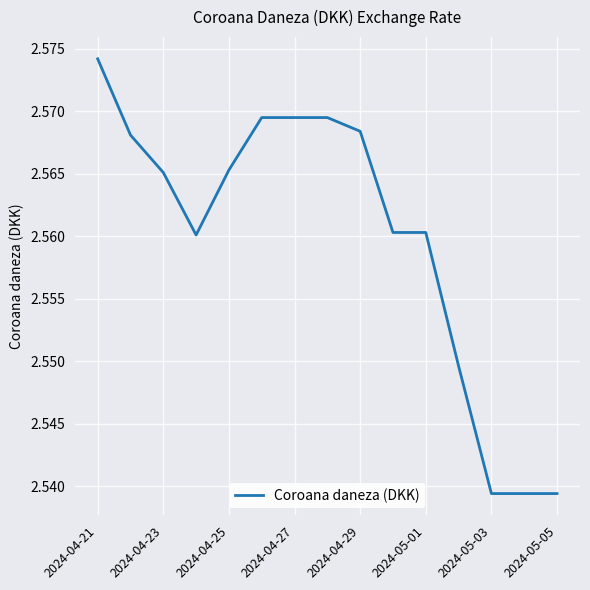

Is this an area chart (filled region under the line)?

No